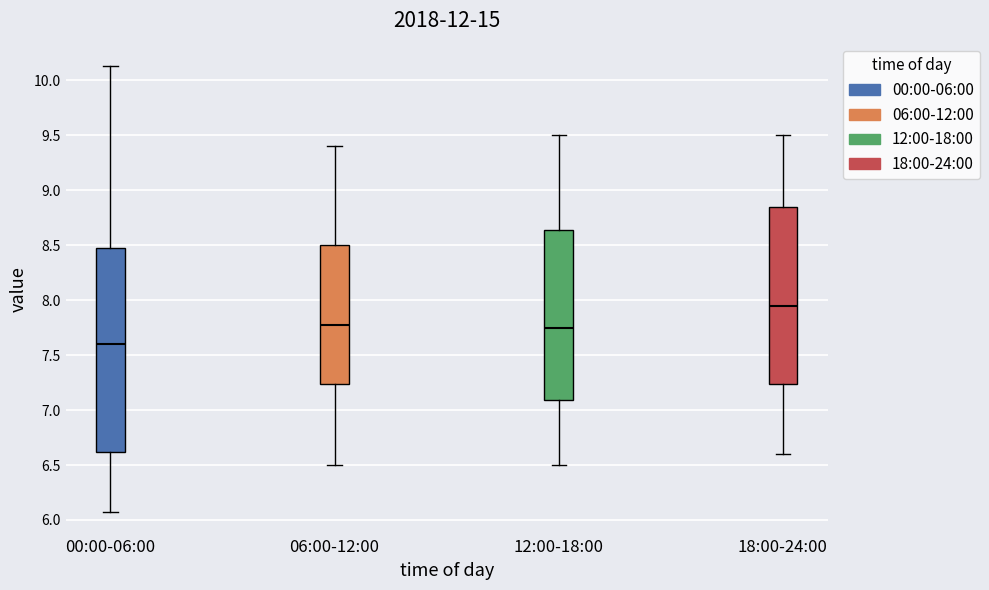

Which box has the highest median line?

18:00-24:00